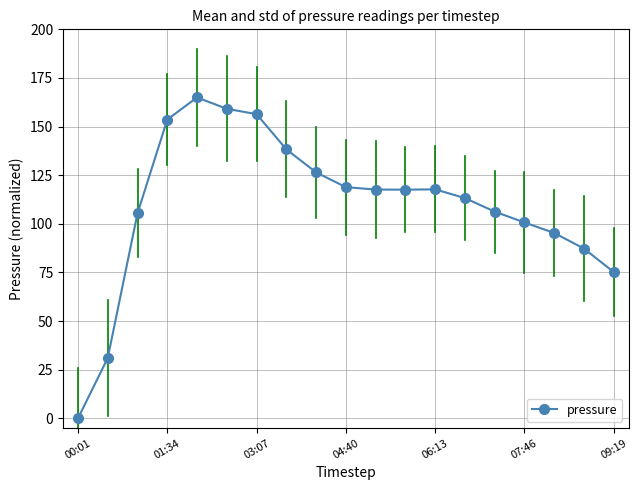

What is the difference between the second highest and minimum values?

159.1